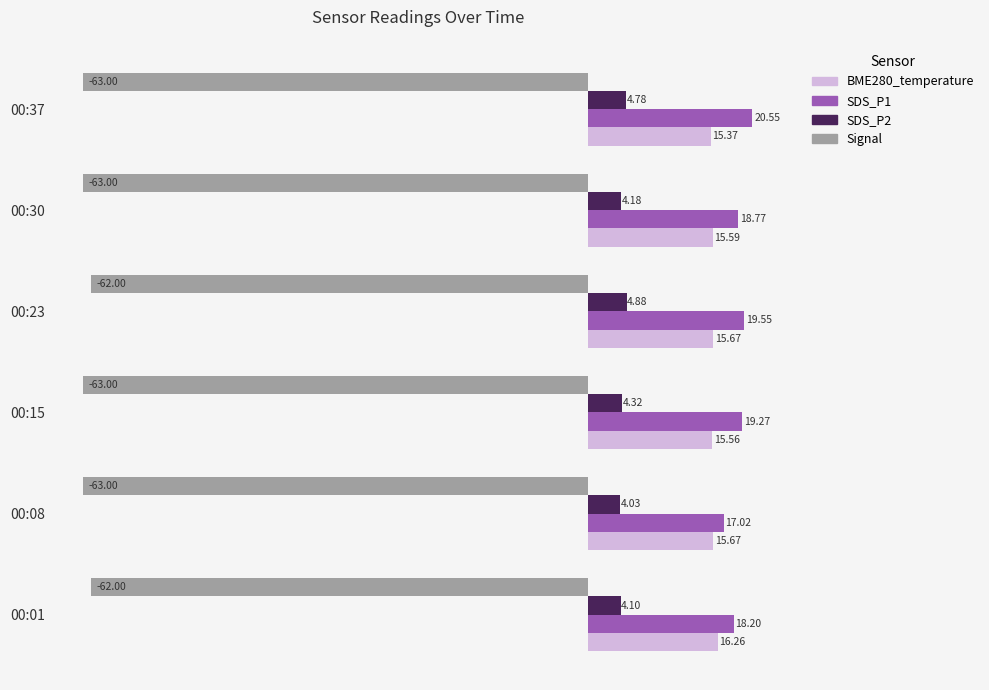

What is the sum of the SDS_P2 values at 00:08 and 00:37?

8.8